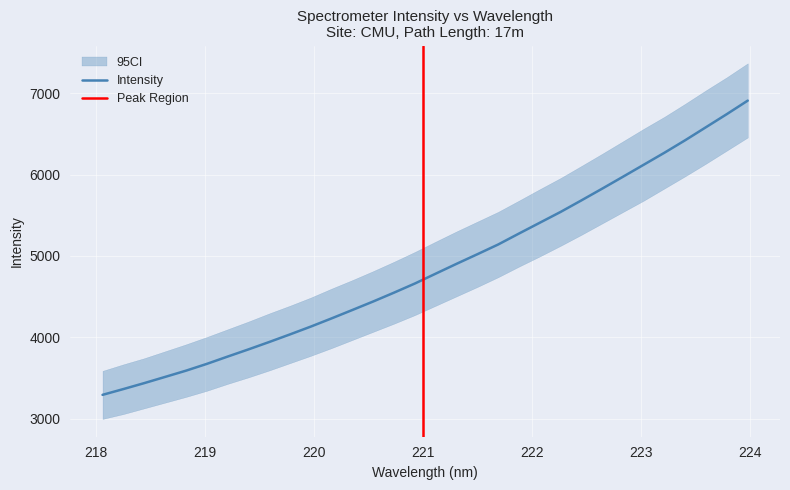

Is it true that the value at 219.3979 is 5266.7?

False